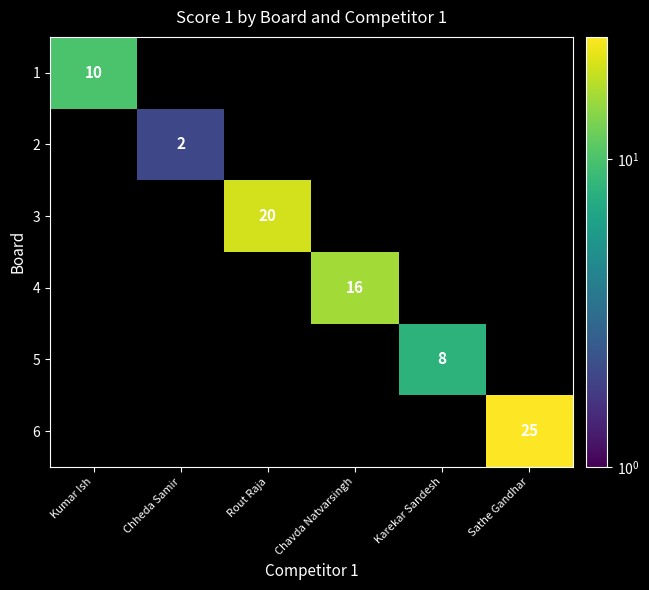

What is the minimum value shown in the chart?

2.0